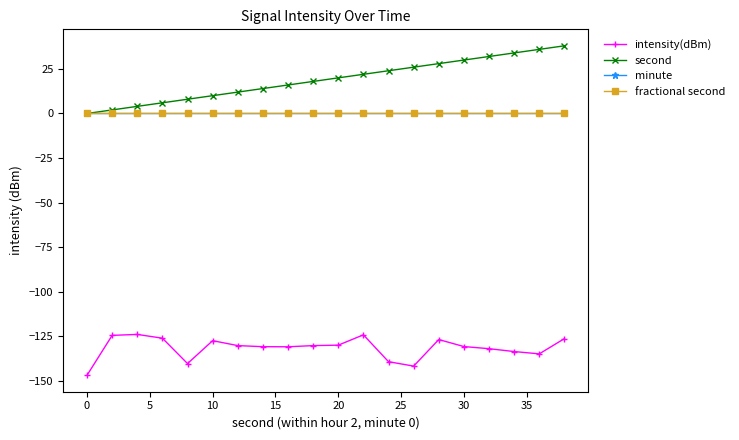

True or false: minute and second intersect in this chart.

False